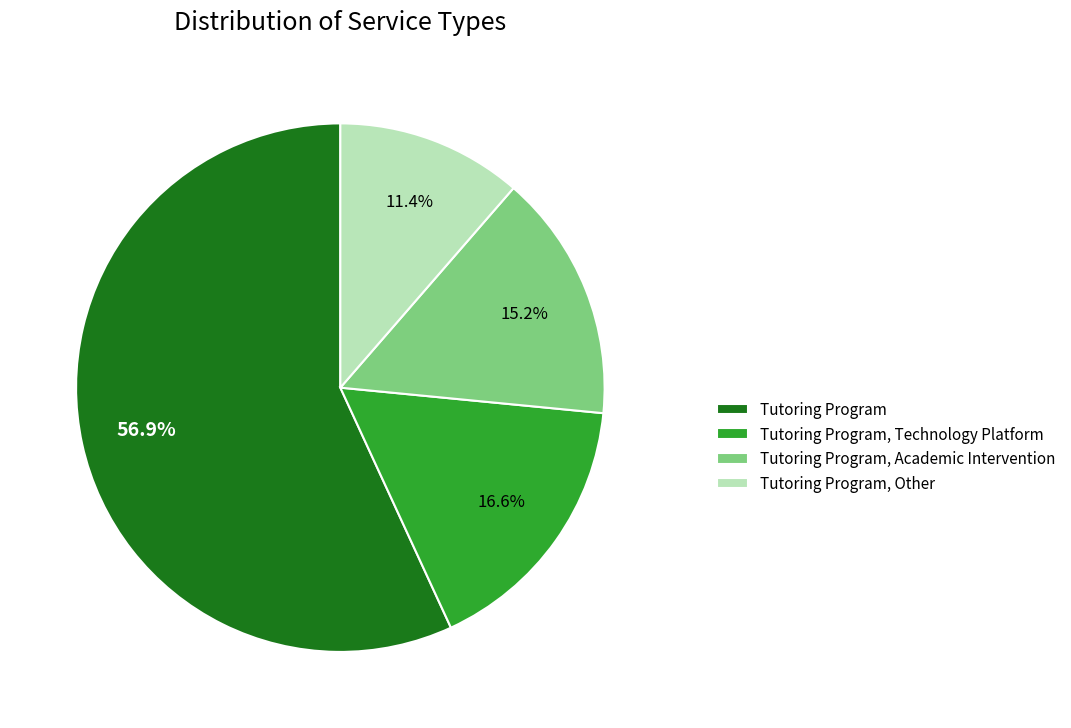

What is the majority slice?

Tutoring Program